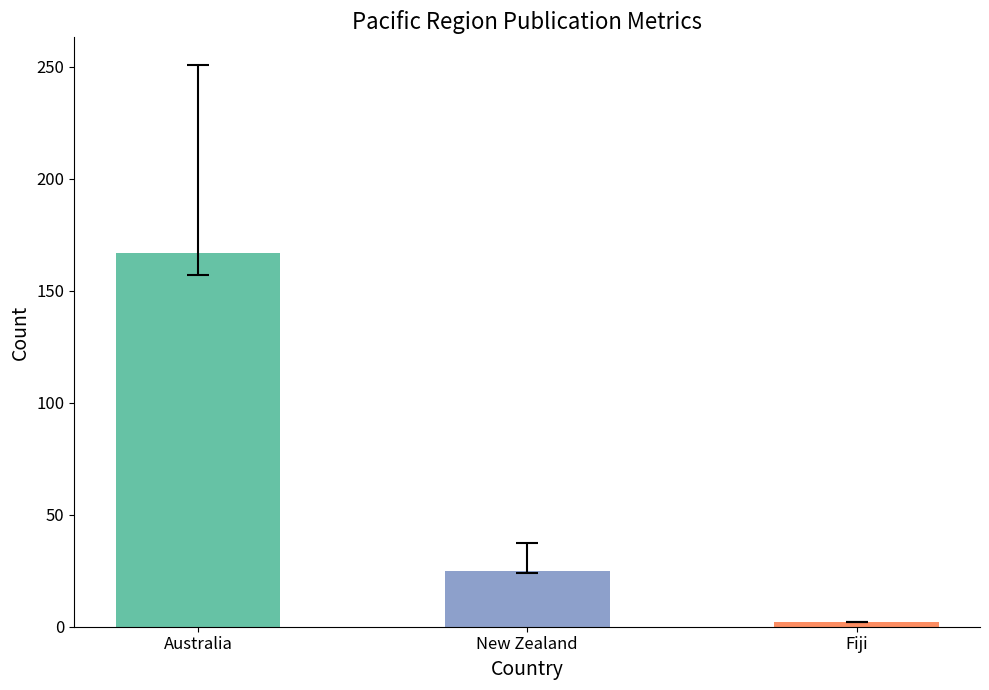

Which label corresponds to the smallest value in the chart?

Fiji